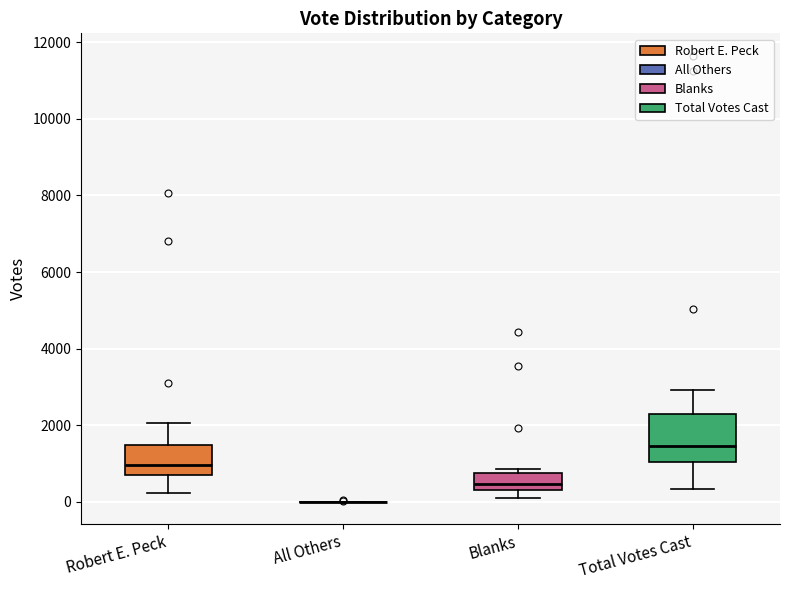

Where does the median line of the box for Robert E. Peck sit on the y-axis? The values are not printed on the chart, so give them approximately, as read against the axis.

1000